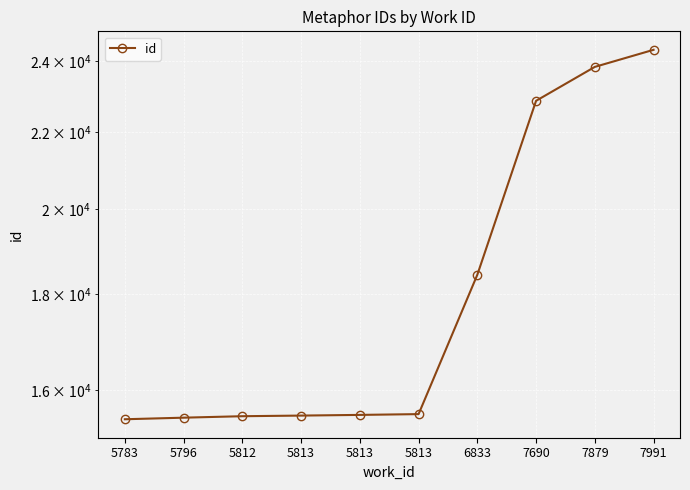

True or false: there are more than 2 points higher than both neighbors.

False